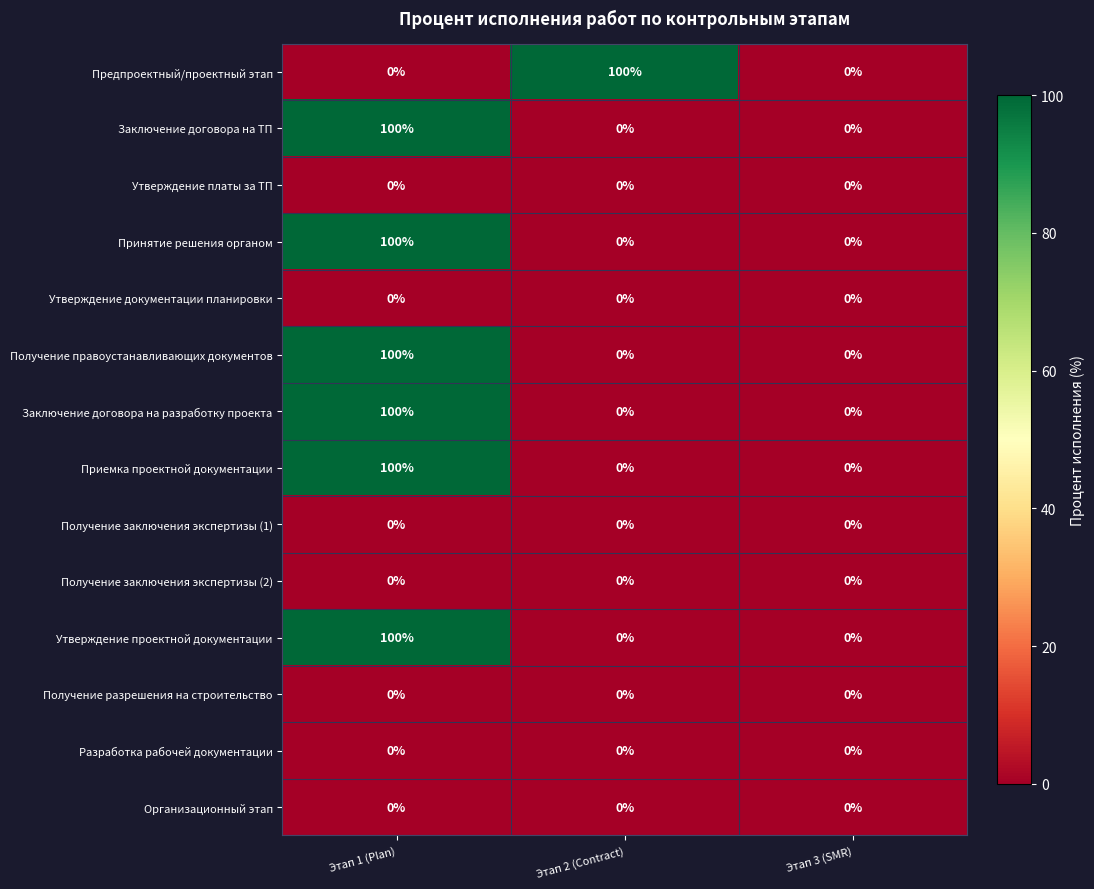

What is the spread (max minus min) of values at Этап 2 (Contract)?

100